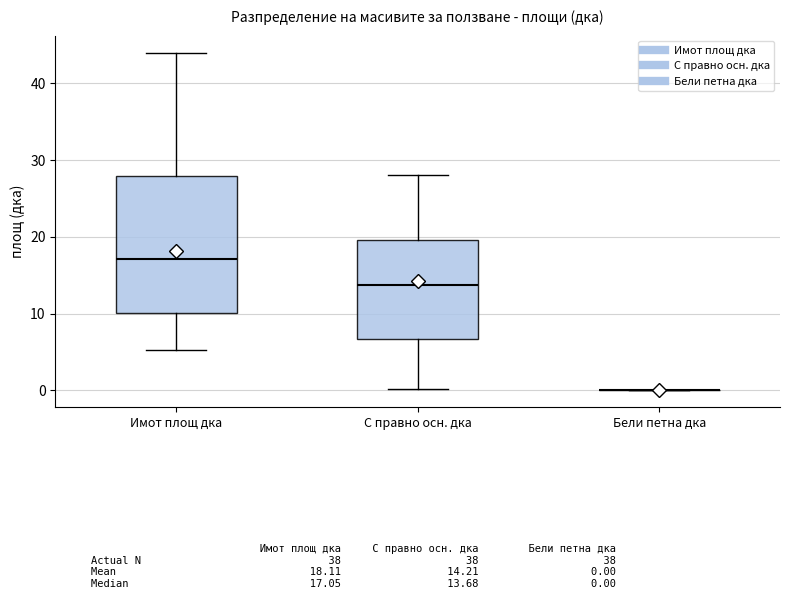

Reading left to right, read every box against the y-axis: the position of its median line, the range the box covers, and the ends of its whiskers. The values are not printed on the chart, so give them approximately, as read against the axis.

Имот площ дка: median 17, box 10 to 28, whiskers 5 to 44
С правно осн. дка: median 14, box 7 to 20, whiskers 0 to 28
Бели петна дка: box collapsed to a line at 0, whiskers 0 to 0